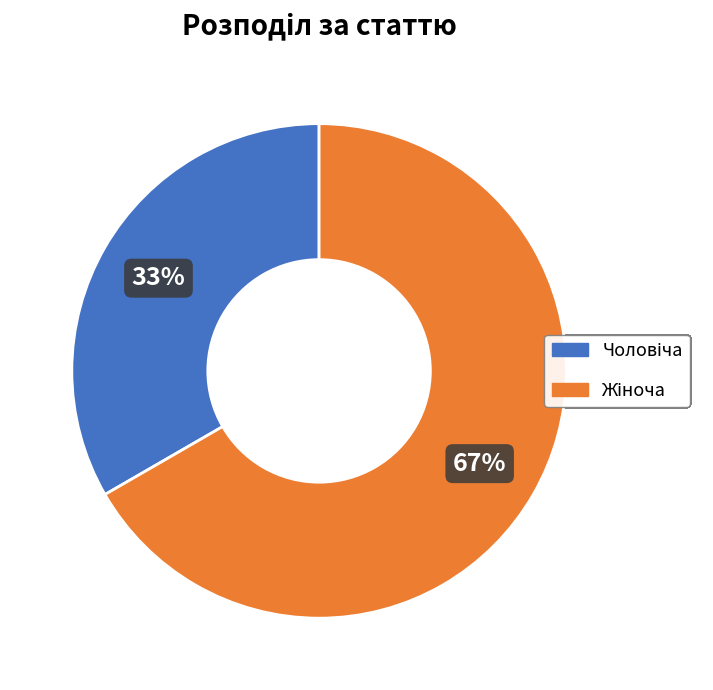

How many slices are in this pie chart?

2